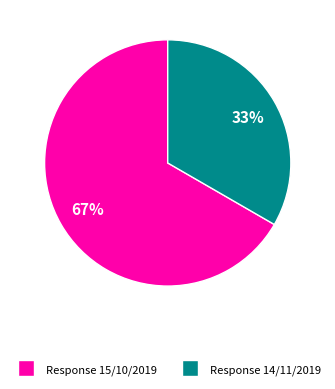

To the nearest percent, what is the average slice percentage?

50%